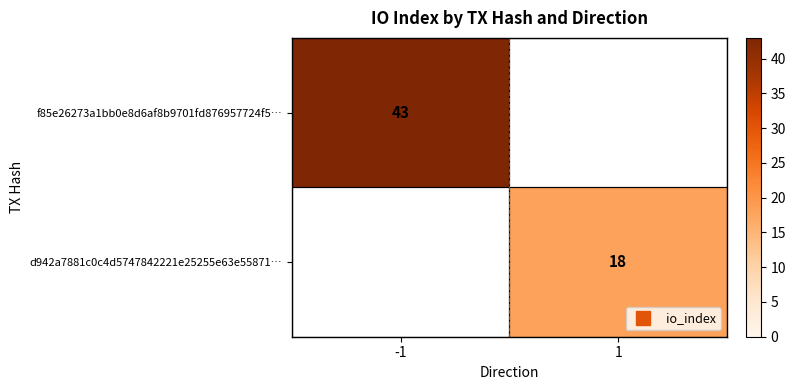

Which category has the highest value in the f85e26273a1bb0e8d6af8b9701fd876957724f5… series?

-1